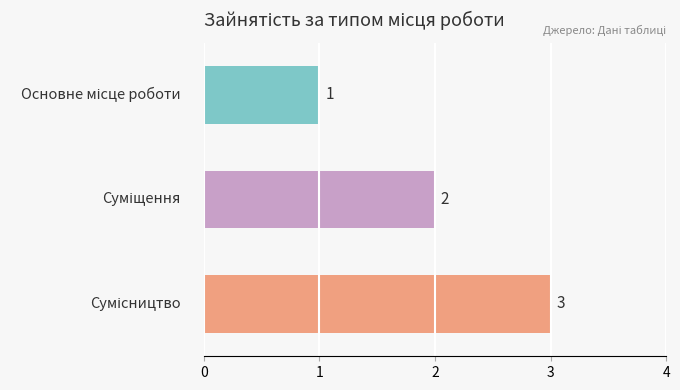

What is the greatest value displayed?

3